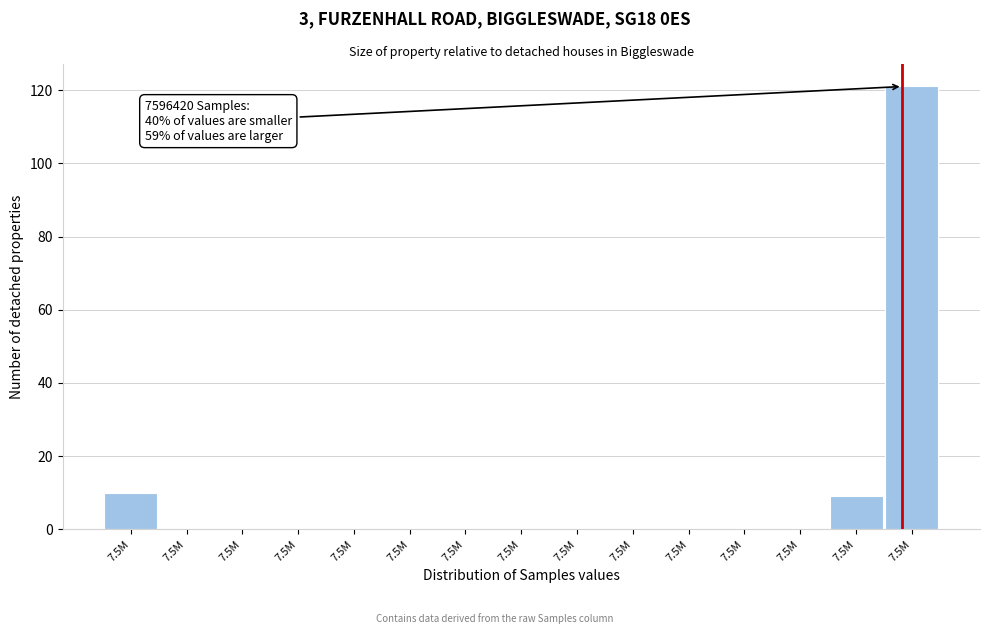

How many distinct data groups are displayed?

1